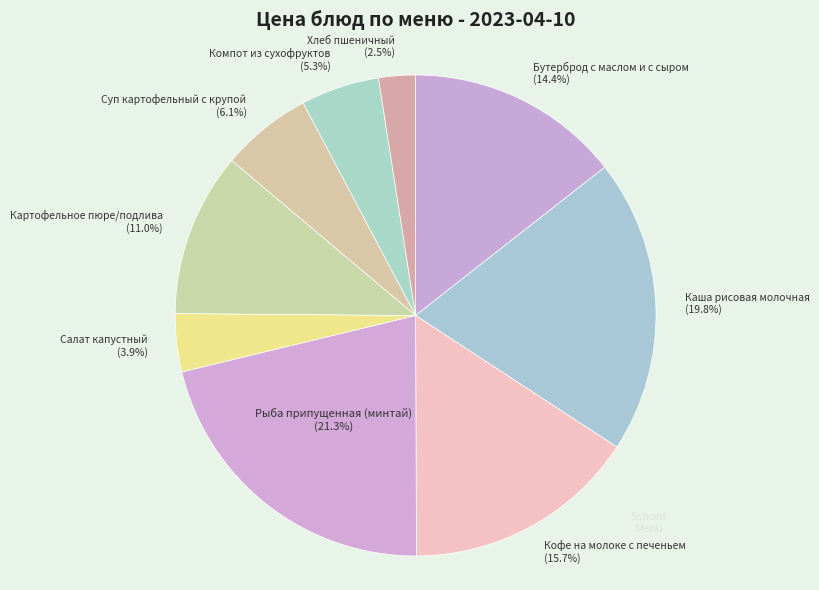

What is the smallest slice in the pie chart?

Хлеб пшеничный